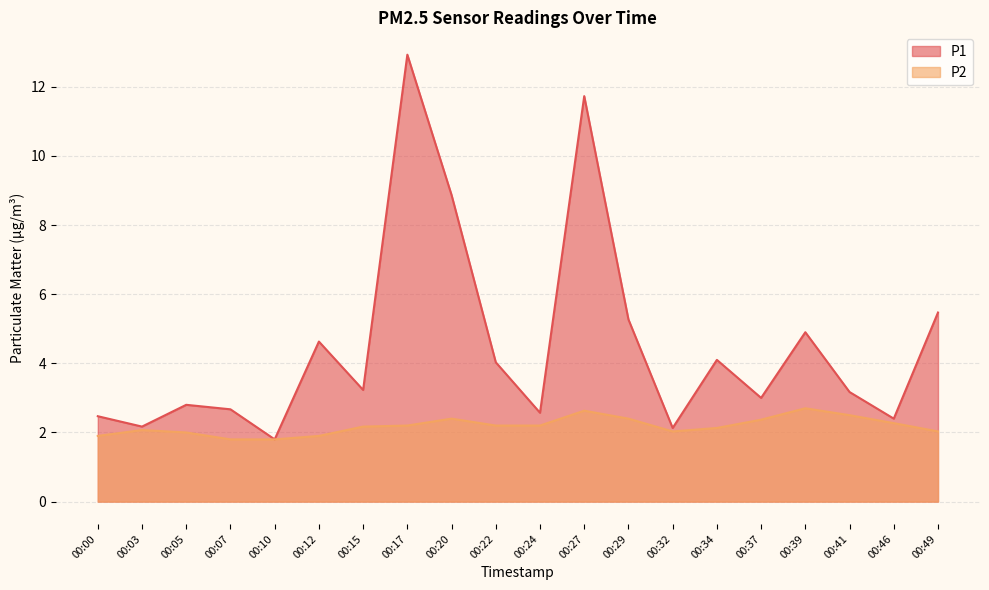

What is the value of the P2 point at the 3rd from the left?

2.0